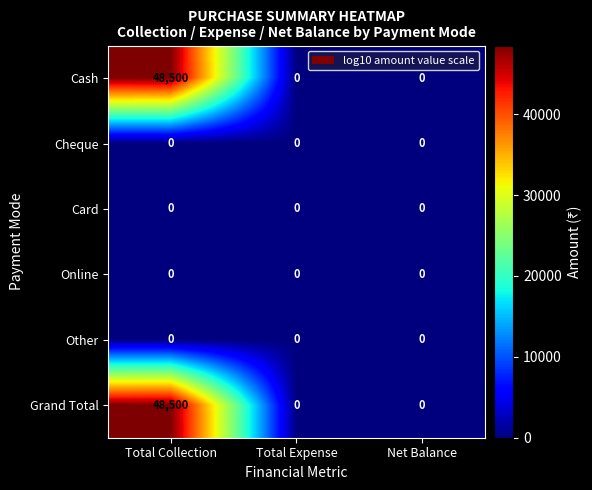

Which category has the highest value across all series?

Total Collection